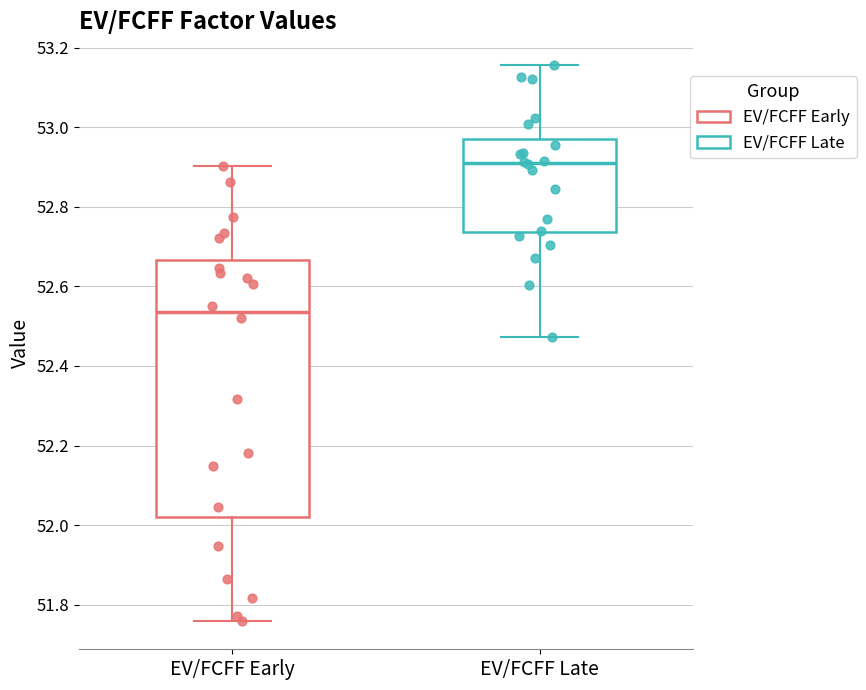

Which box is the tallest, from its lower edge to its upper edge?

EV/FCFF Early